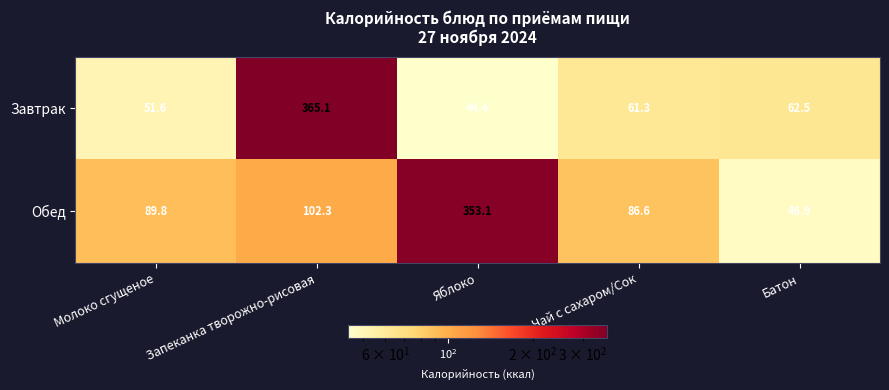

Reading right to left, extract all data points from this chart.

Завтрак: Батон=62.5	Чай с сахаром/Сок=61.3	Яблоко=44.4	Запеканка творожно-рисовая=365.1	Молоко сгущеное=51.6
Обед: Батон=46.9	Чай с сахаром/Сок=86.6	Яблоко=353.1	Запеканка творожно-рисовая=102.3	Молоко сгущеное=89.8